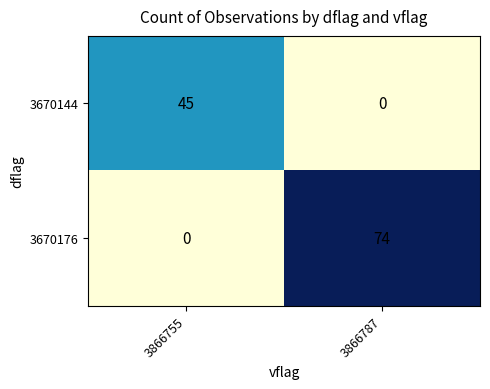

Count the number of data series in this chart.

2